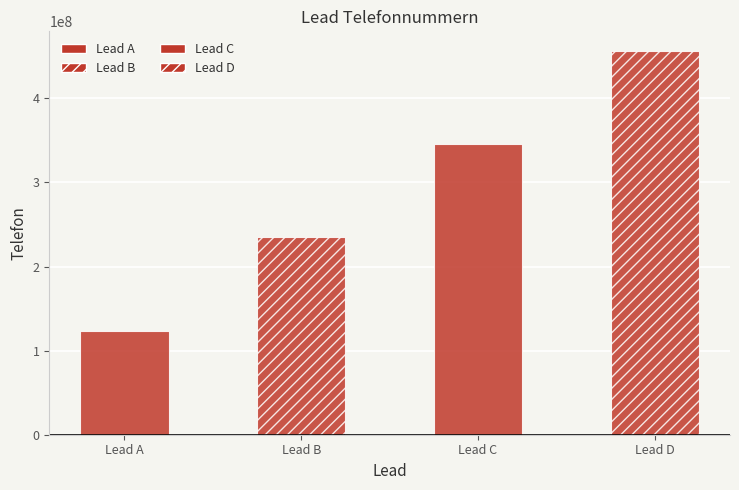

What is the minimum value shown in the chart?

123456789